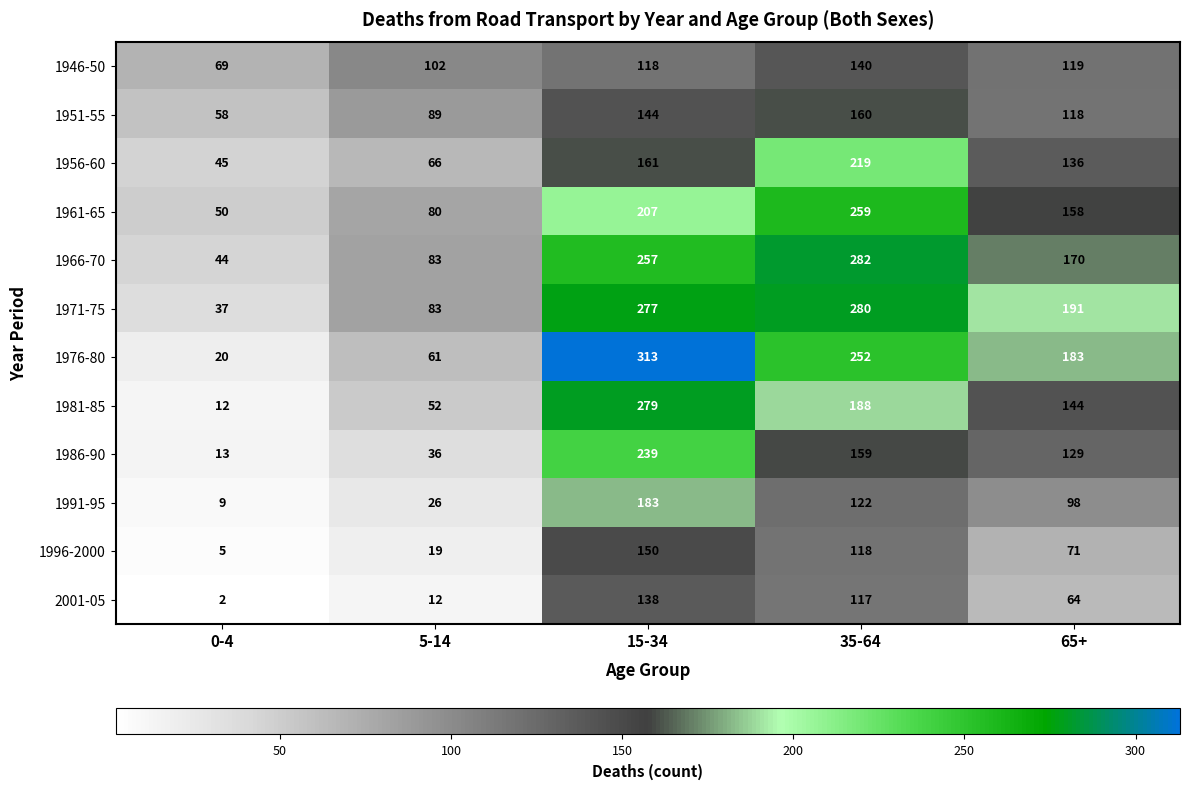

Which label corresponds to the smallest value in the chart?

0-4